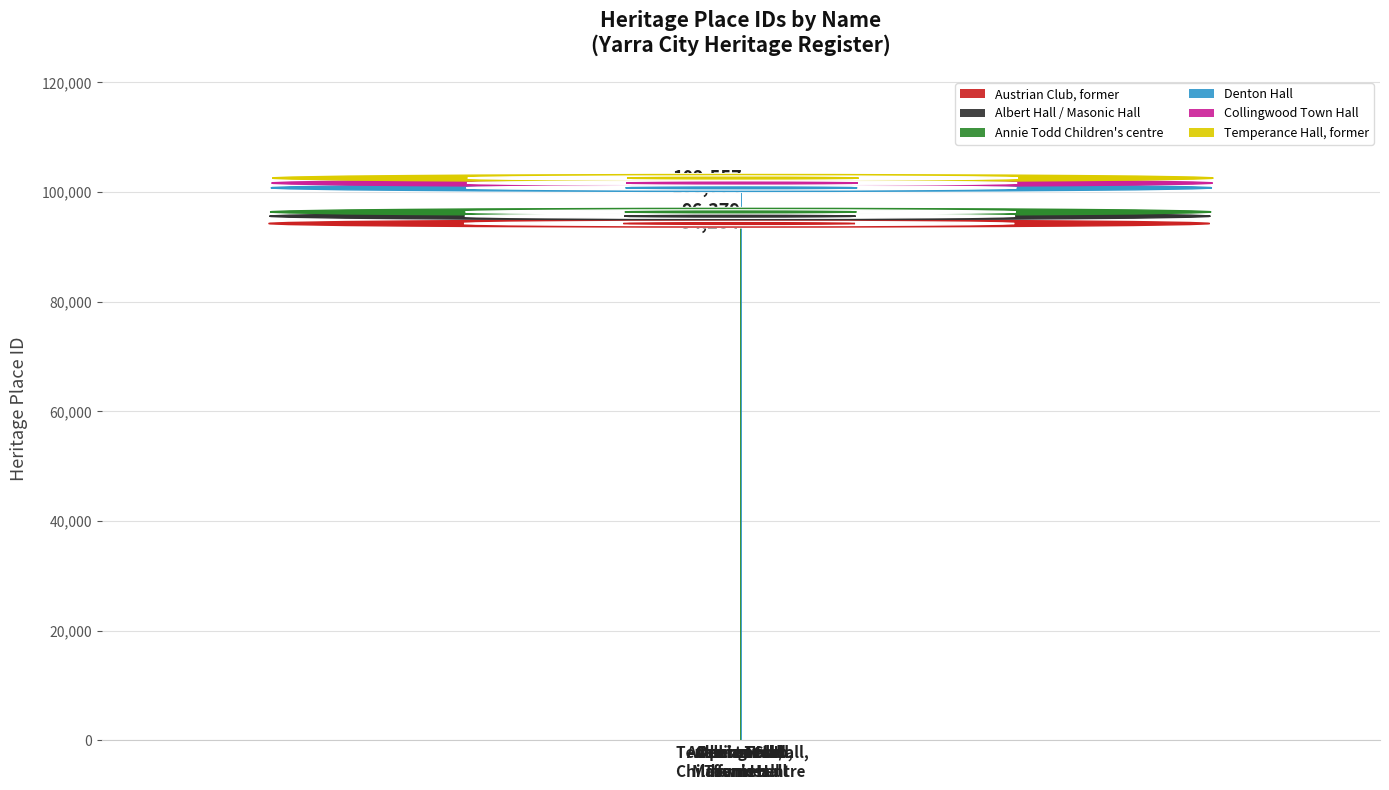

What is the value of the 6th bar from the left?

102557